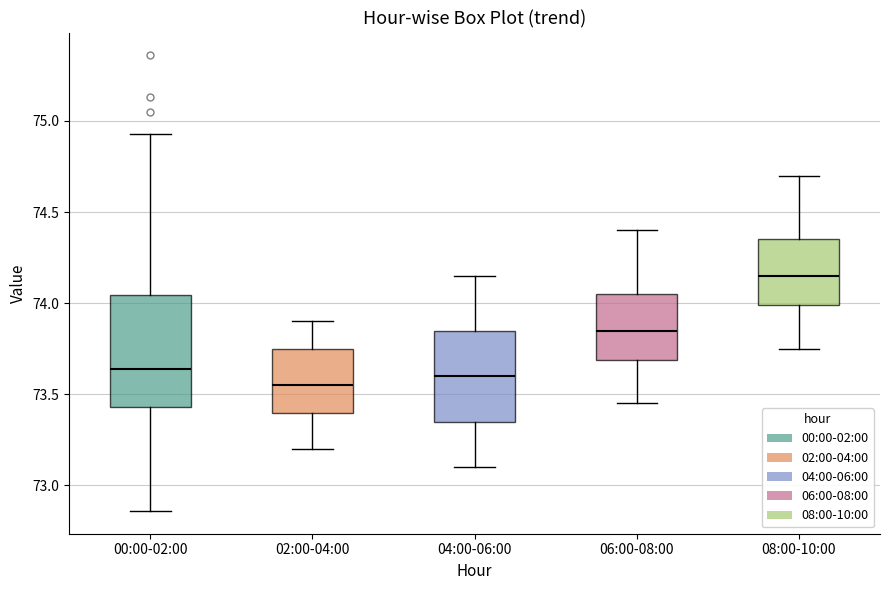

Reading left to right, transcribe this box plot: for each box, give where its median line is, the range the box spans, and where its two whiskers end, as read against the y-axis. The values are not printed on the chart, so give them approximately, as read against the axis.

00:00-02:00: median 73.65, box 73.45 to 74.05, whiskers 72.85 to 74.95
02:00-04:00: median 73.55, box 73.40 to 73.75, whiskers 73.20 to 73.90
04:00-06:00: median 73.60, box 73.35 to 73.85, whiskers 73.10 to 74.15
06:00-08:00: median 73.85, box 73.70 to 74.05, whiskers 73.45 to 74.40
08:00-10:00: median 74.15, box 74.00 to 74.35, whiskers 73.75 to 74.70